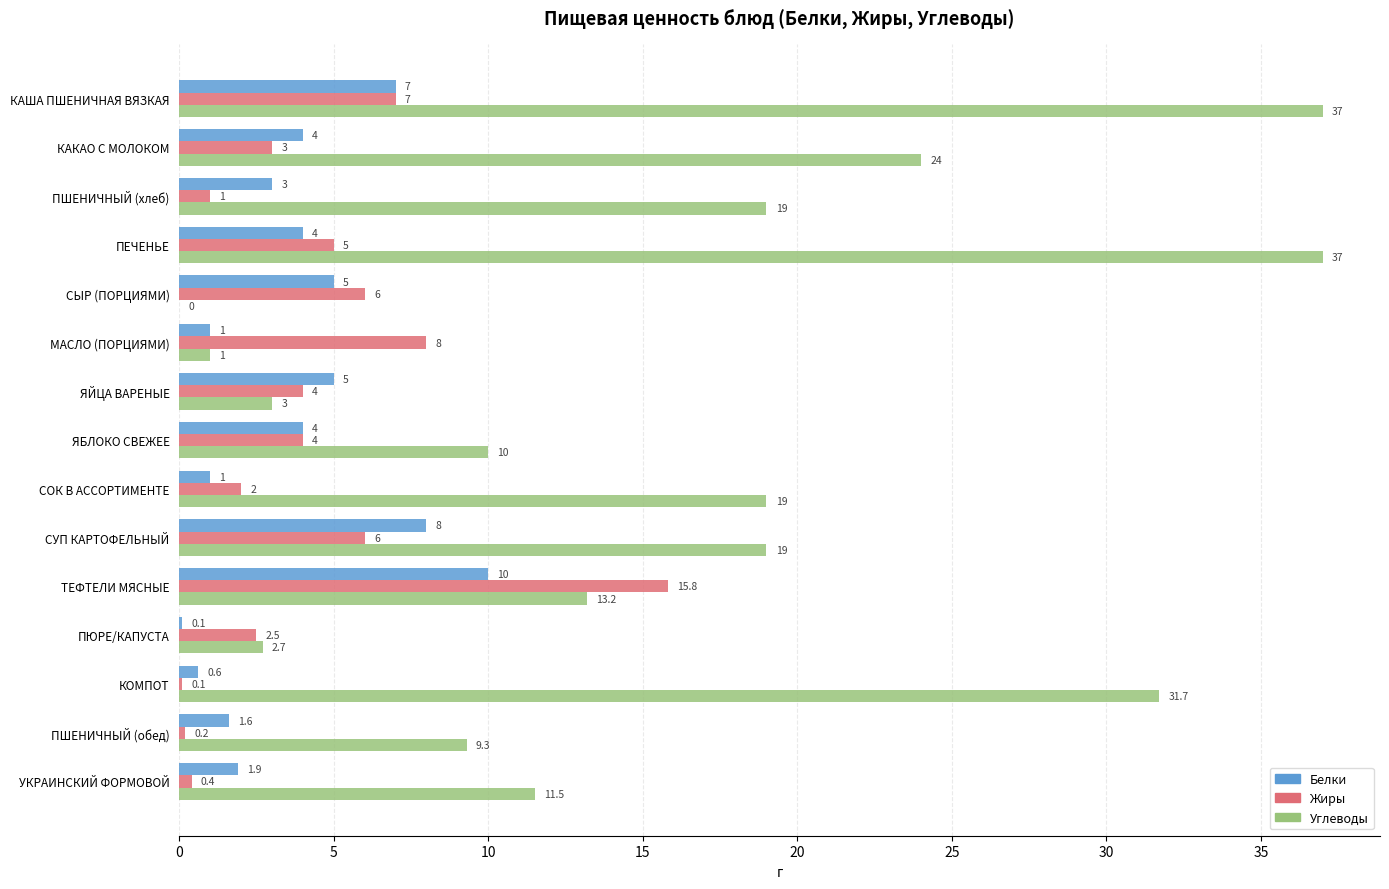

What is the average value of the Углеводы series?

15.8